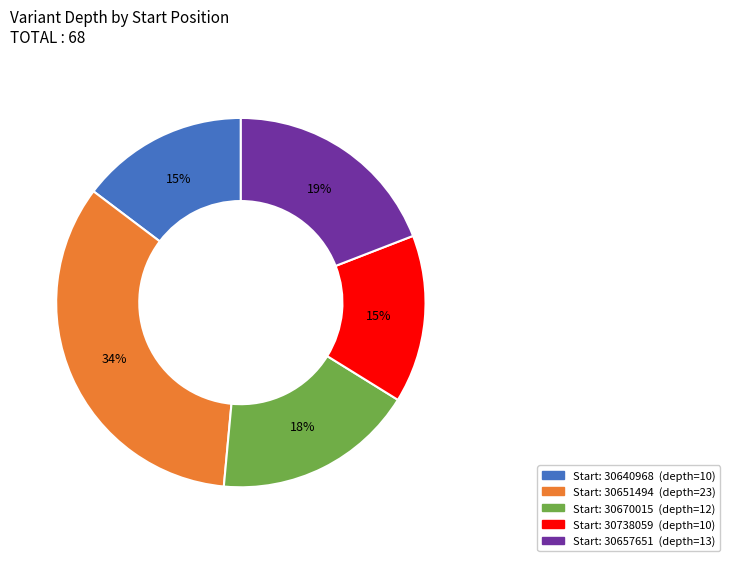

To the nearest percent, what is the difference between the largest and smallest slice percentages?

19%